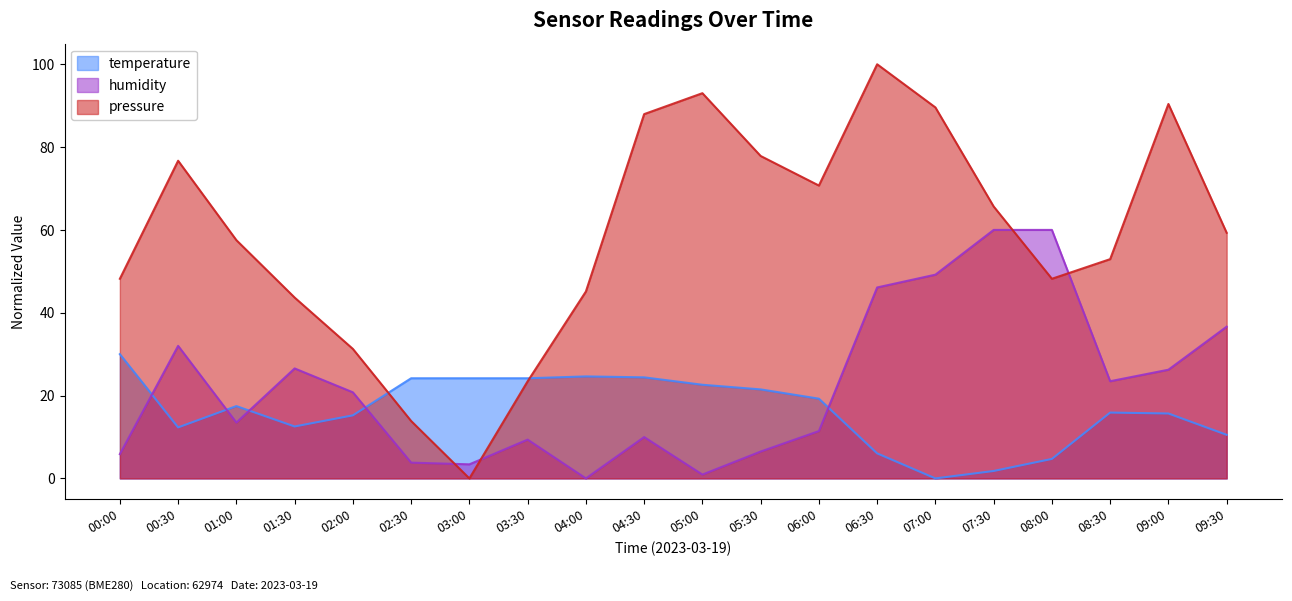

Where is pressure nearest to the value 50?

00:00